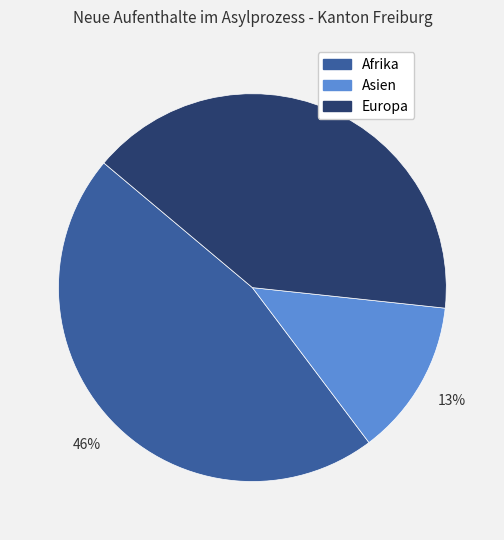

How many segments does this pie chart have?

3